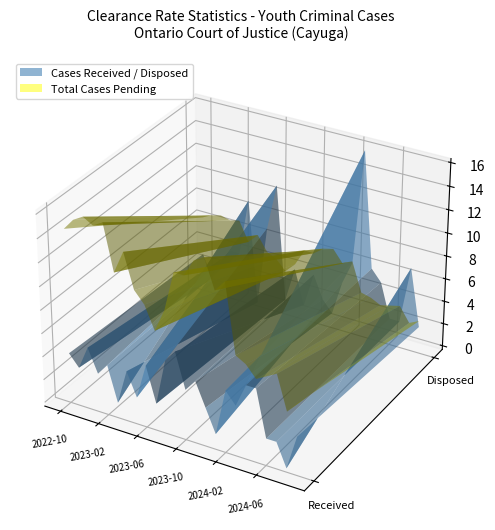

Reading left to right, transcribe all the data shown in this chart.

Cases Received: 4.0	3.0	5.0	3.0	4.0	1.0	4.0	2.0	5.0	2.0	6.0	7.0	4.0	5.0	3.0	1.0	5.0	4.0	6.0	6.0	2.0	2.0	0.0	3.0
Cases Disposed: 3.0	1.0	3.0	4.0	4.0	9.0	0.0	7.0	11.0	1.0	4.0	1.0	4.0	2.0	1.0	4.0	6.0	16.0	6.0	5.0	2.0	2.0	7.0	2.0
Total Cases Pending: 30.0	32.0	33.0	32.0	33.0	25.0	29.0	23.0	21.0	17.0	21.0	28.0	28.0	31.0	32.0	27.0	29.0	17.0	16.0	14.0	15.0	16.0	10.0	12.0
Clearance Rate: 0.8	0.3	0.6	1.3	1.0	9.0	0.0	3.5	2.2	0.5	0.7	0.1	1.0	0.4	0.3	4.0	1.2	4.0	1.0	0.8	1.0	1.0	0.0	0.7